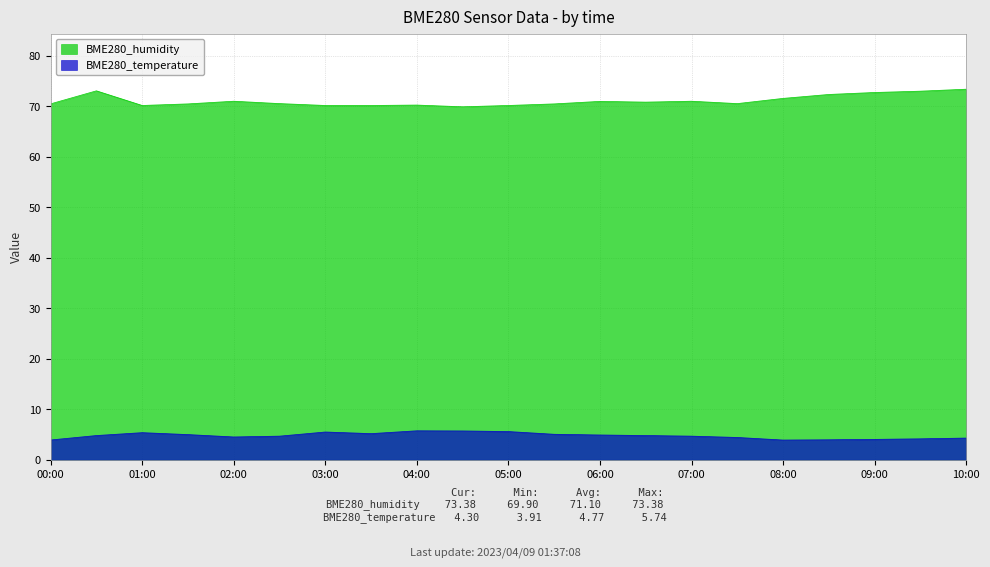

True or false: BME280_temperature and BME280_humidity cross at least once.

False